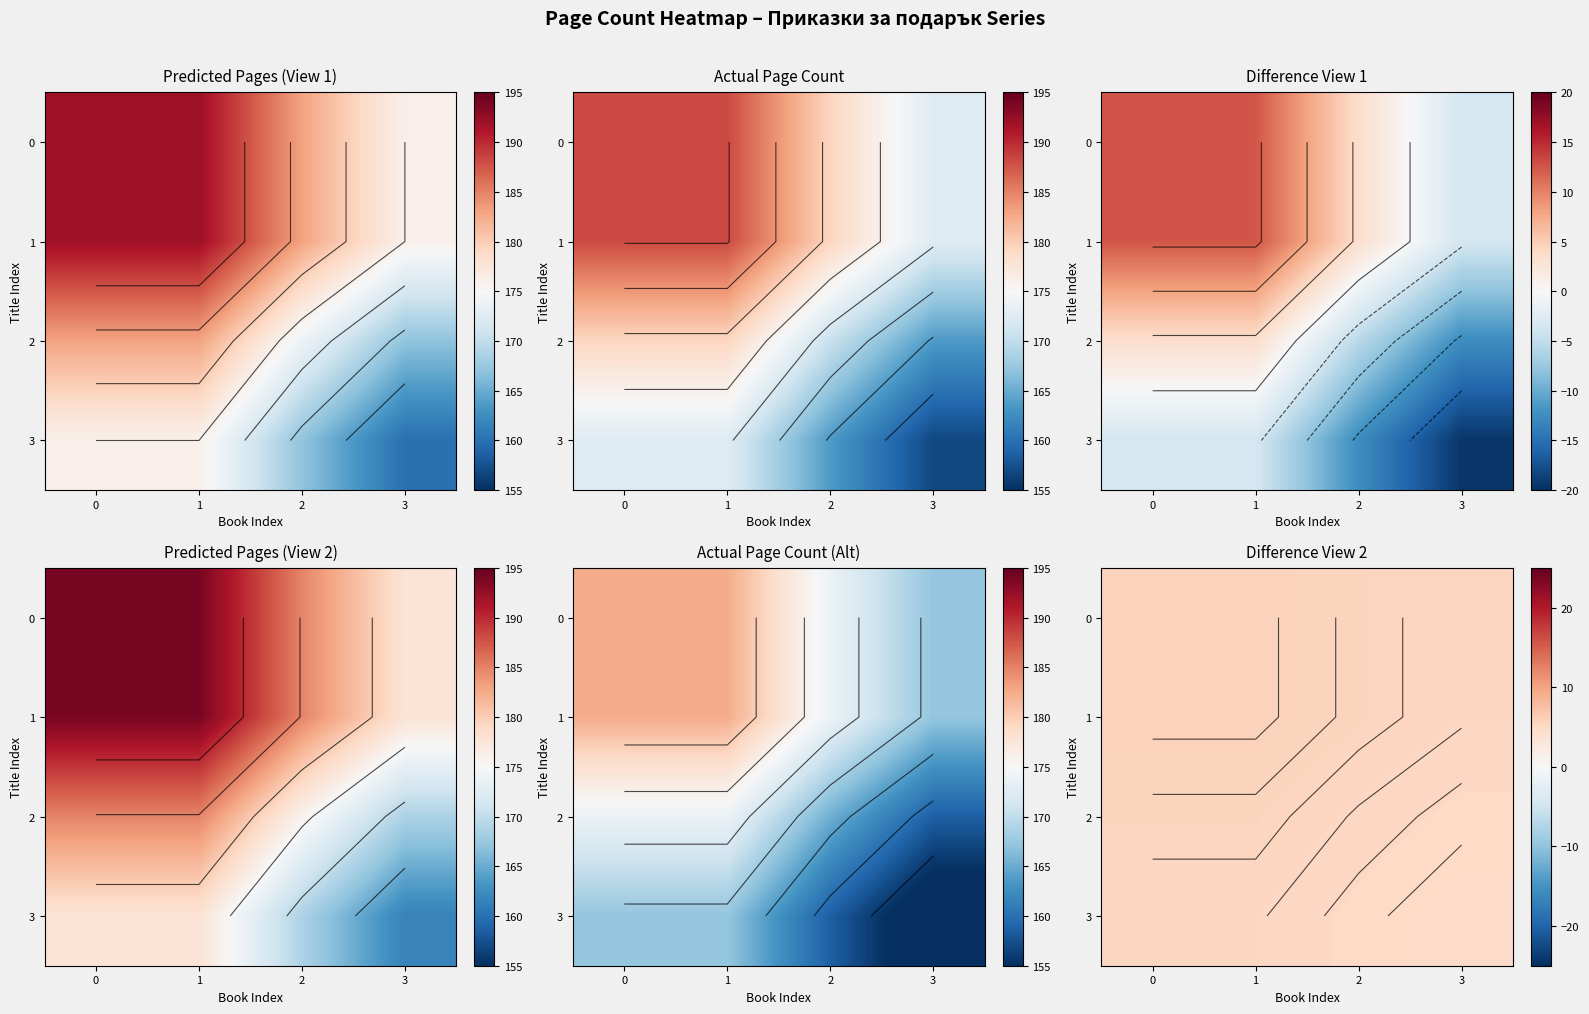

At how many categories does at least one series exceed 4?

4